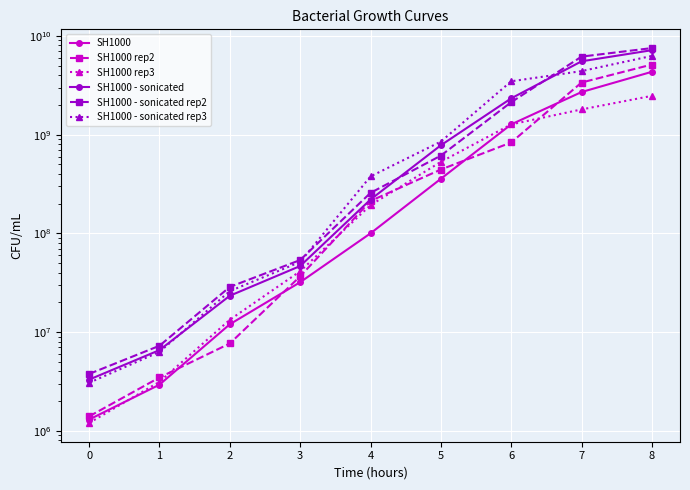

Read the SH1000 value at 5, to the nearest 50.

357000000